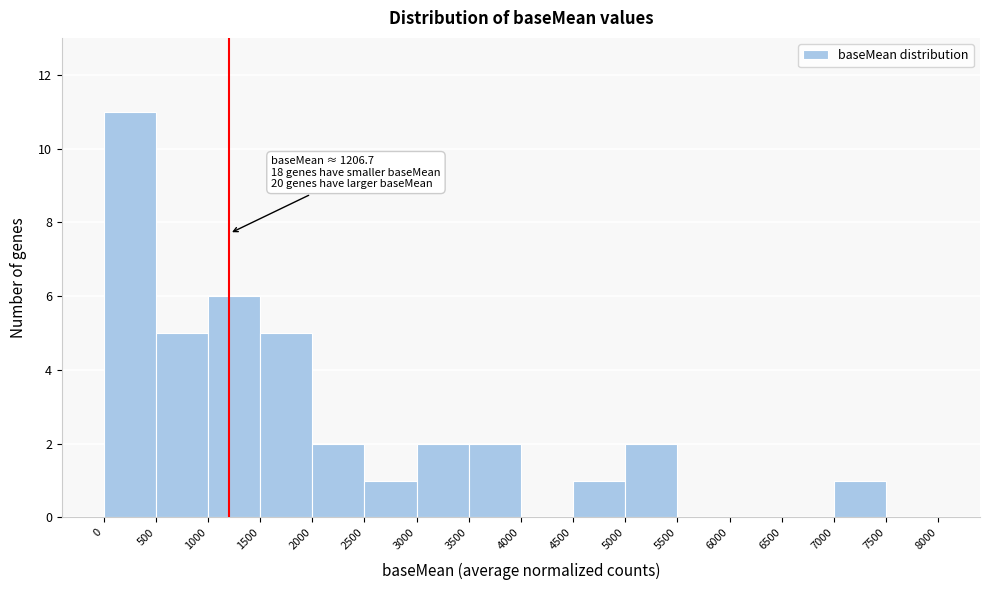

Which range on the x-axis has the tallest bar?

0 to 500